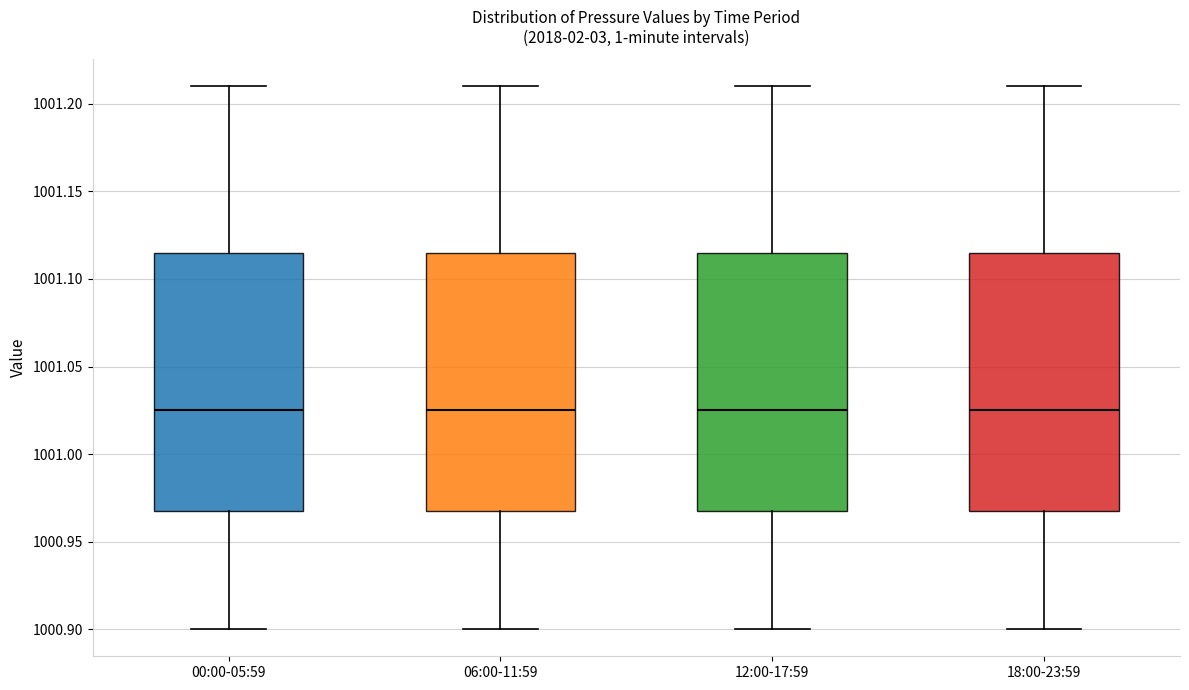

Where does the median line of the box for 00:00-05:59 sit on the y-axis? The values are not printed on the chart, so give them approximately, as read against the axis.

1001.025